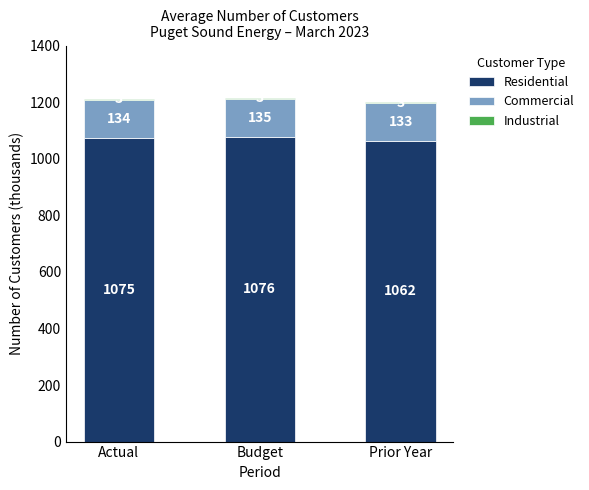

At which category is the sum across all series the highest?

Budget